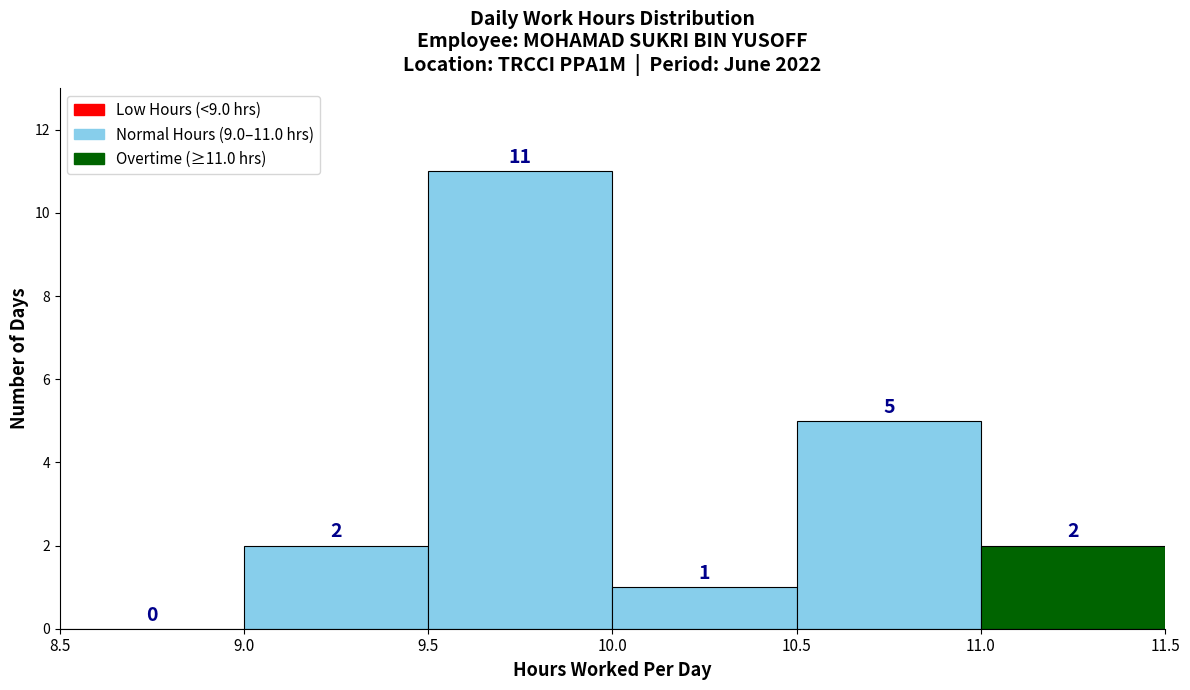

Over which range of the x-axis is the bar tallest?

9.5 to 10.0